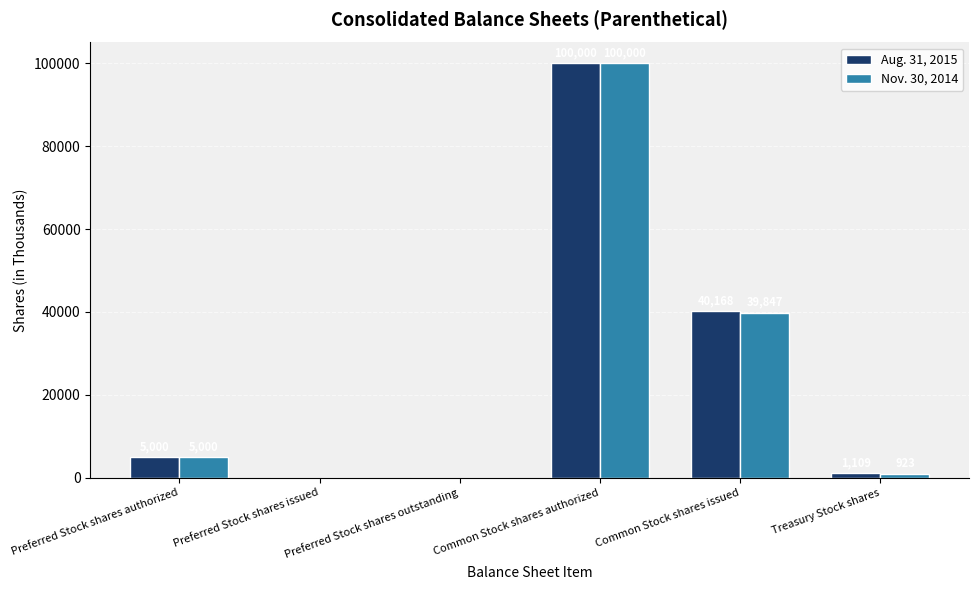

How many series are shown in this chart?

2